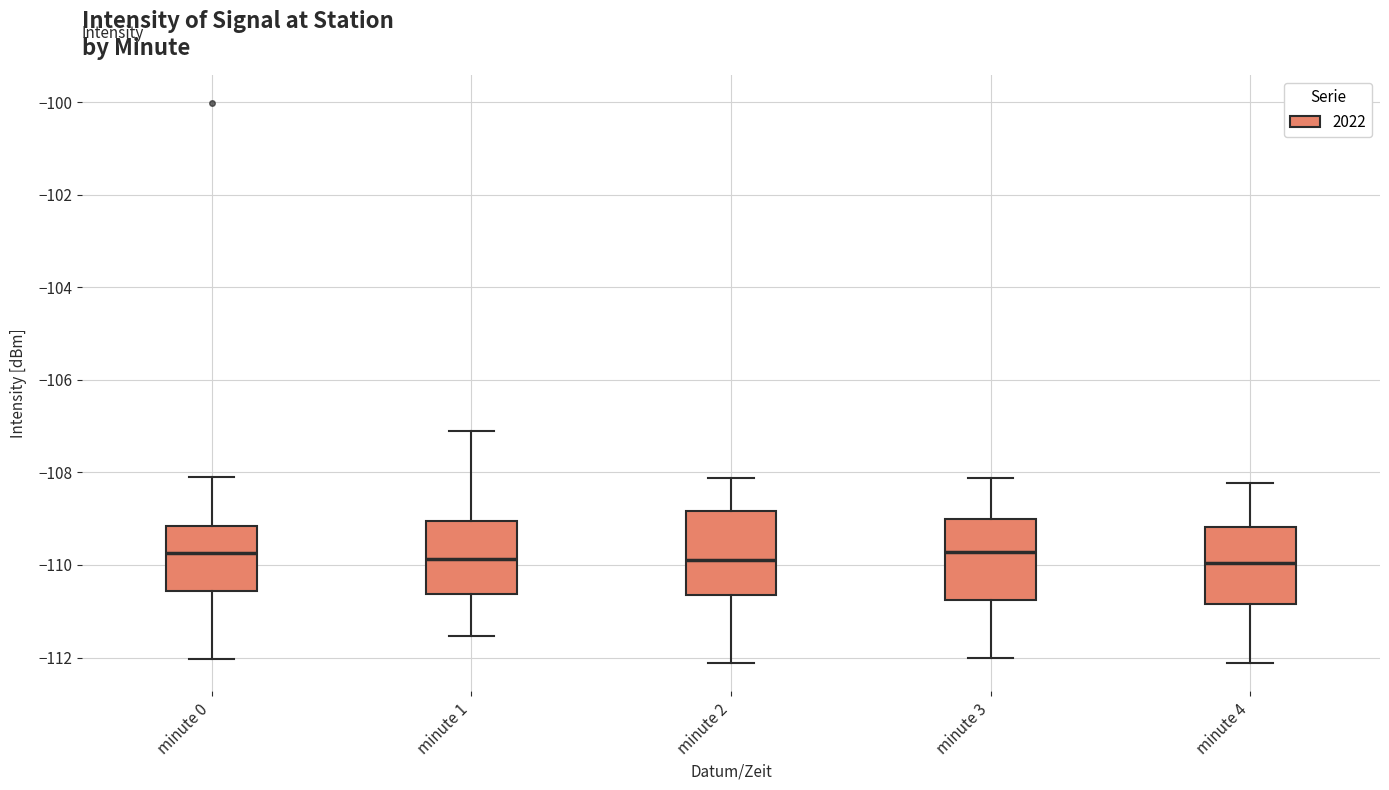

Where does the lower whisker of the box for minute 4 end on the y-axis? The values are not printed on the chart, so give them approximately, as read against the axis.

-112.2